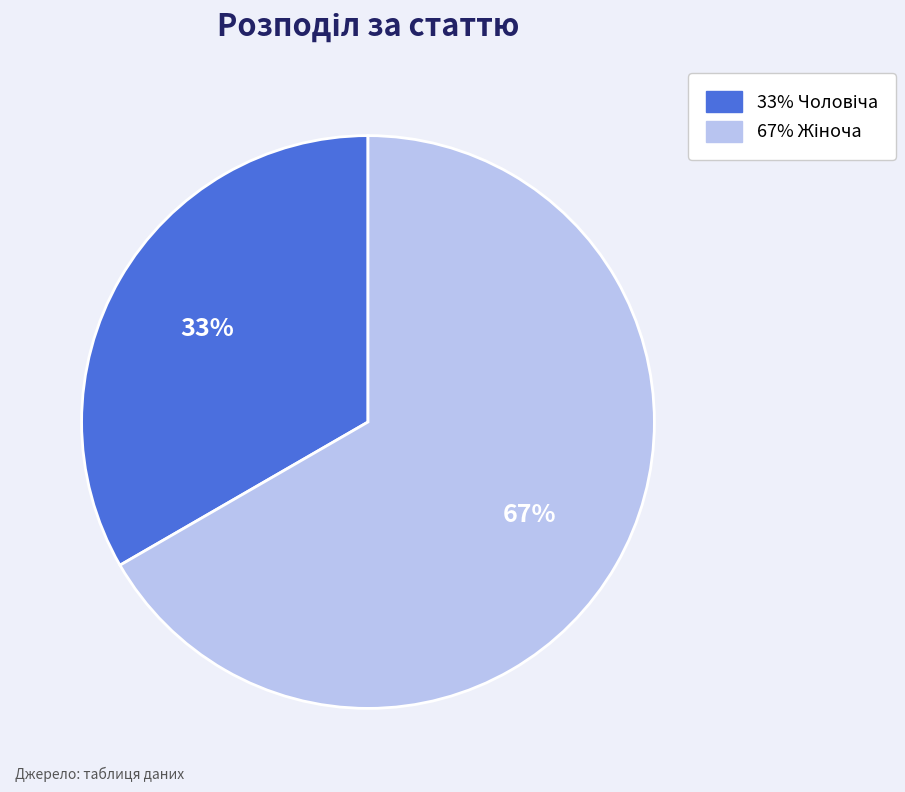

Is there a majority slice in this chart?

Yes